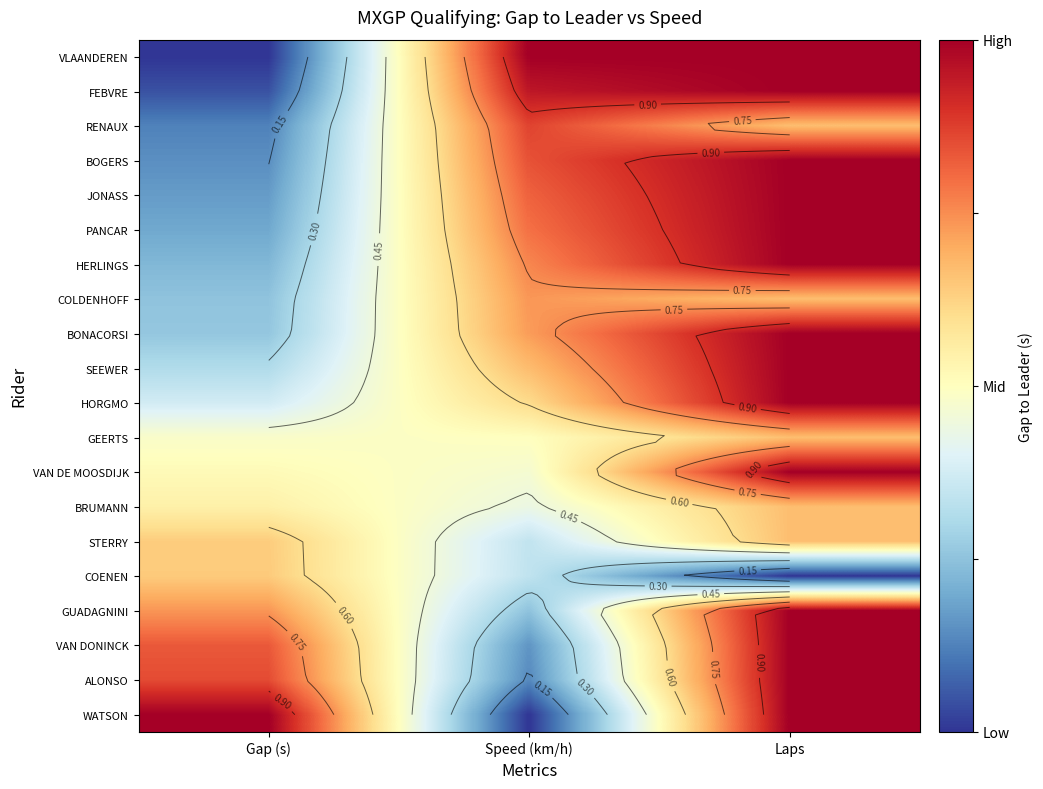

Is it true that SEEWER equals 1.0 at Laps?

True